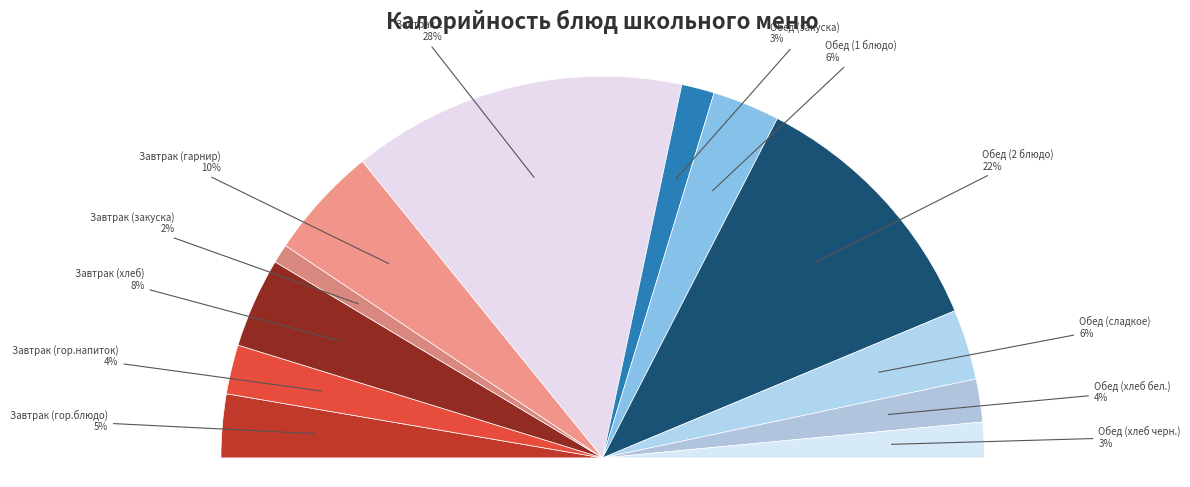

Approximately how many times larger is the value at Завтрак 2 compared to Обед (хлеб бел.)?

7.8